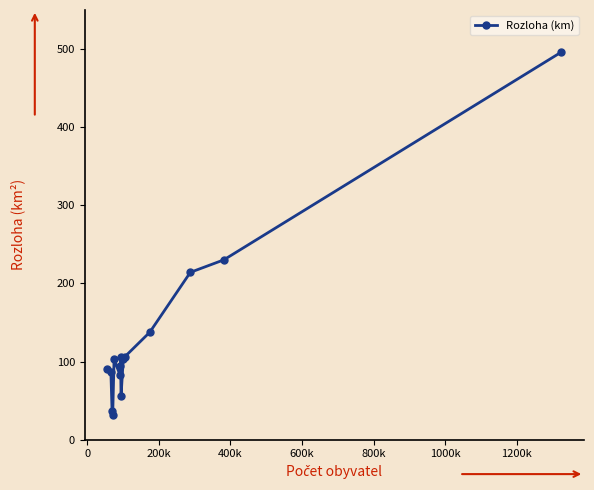

How many points are lower than both their immediate neighbors (excluding endpoints)?

3